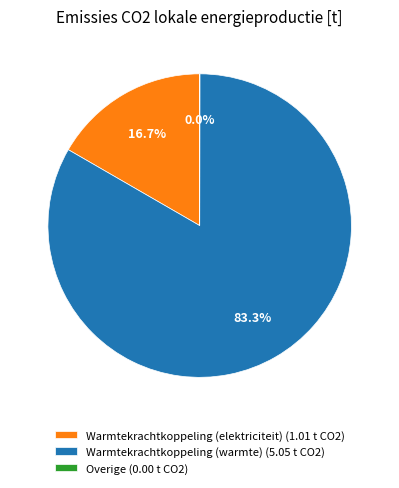

What is the total percentage of Warmtekrachtkoppeling (warmte) (5.05 t CO2) and Warmtekrachtkoppeling (elektriciteit) (1.01 t CO2)?

100.0%